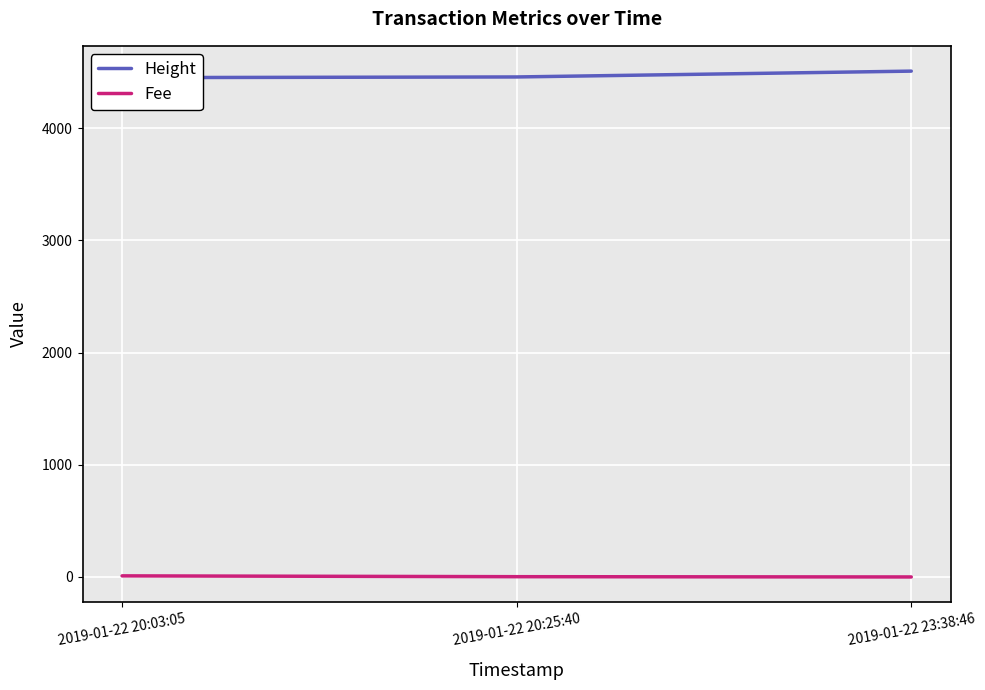

Is the value of Height at 2019-01-22 23:38:46 greater than the value of Fee at 2019-01-22 23:38:46?

Yes